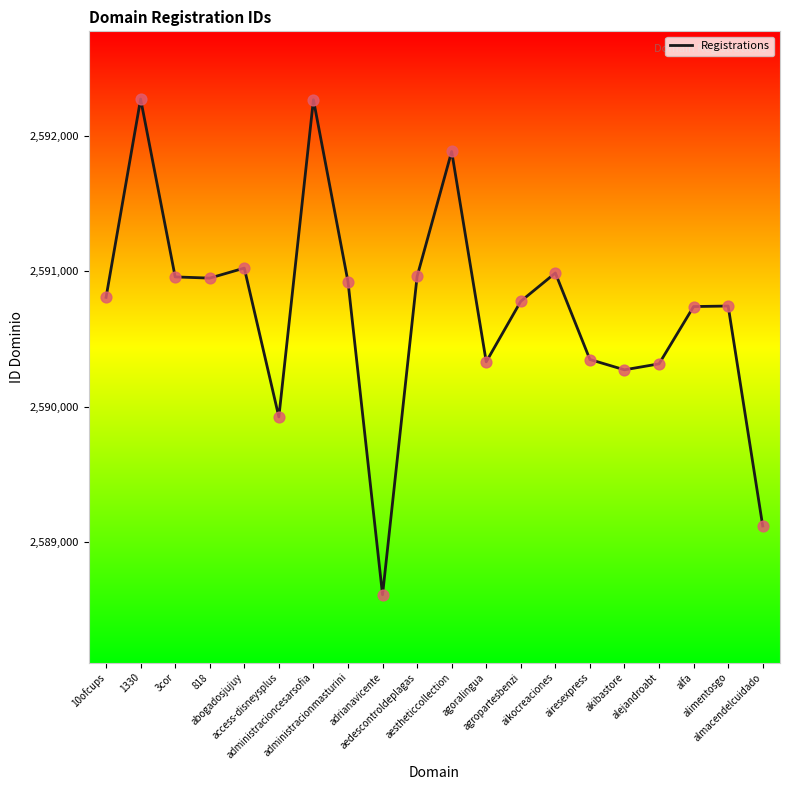

What is the ratio of the value at access-disneysplus to the value at almacendelcuidado?

1.0